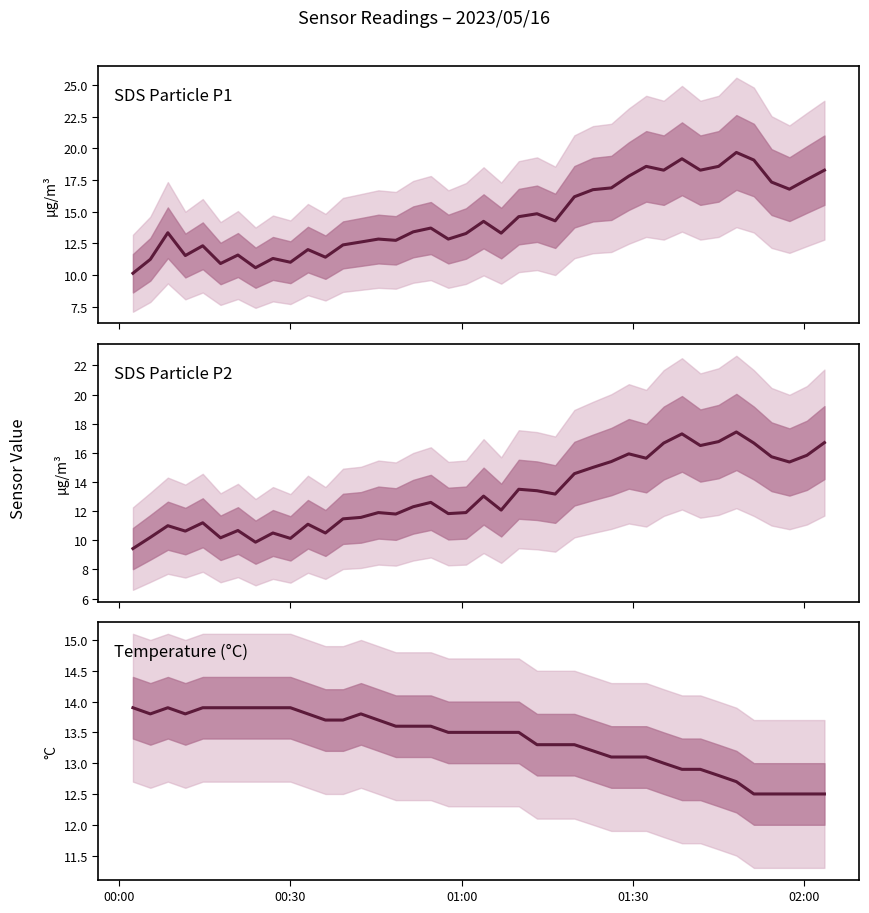

Which series has the largest range (max minus min)?

SDS_P1